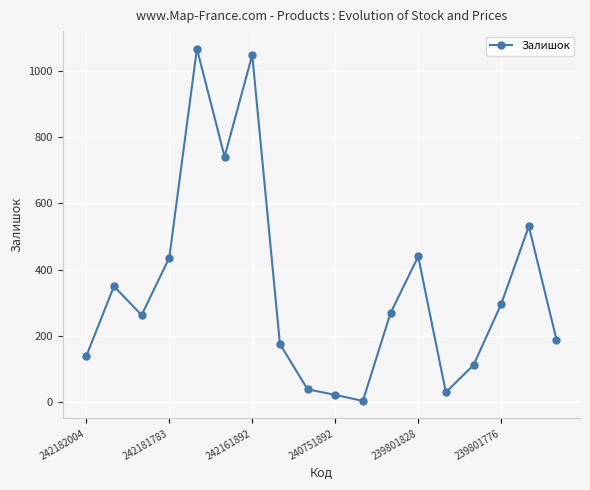

What is the sum of all values?

6152